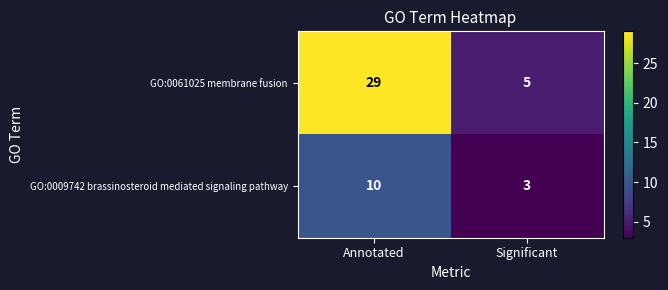

How many categories are shown in the chart?

2